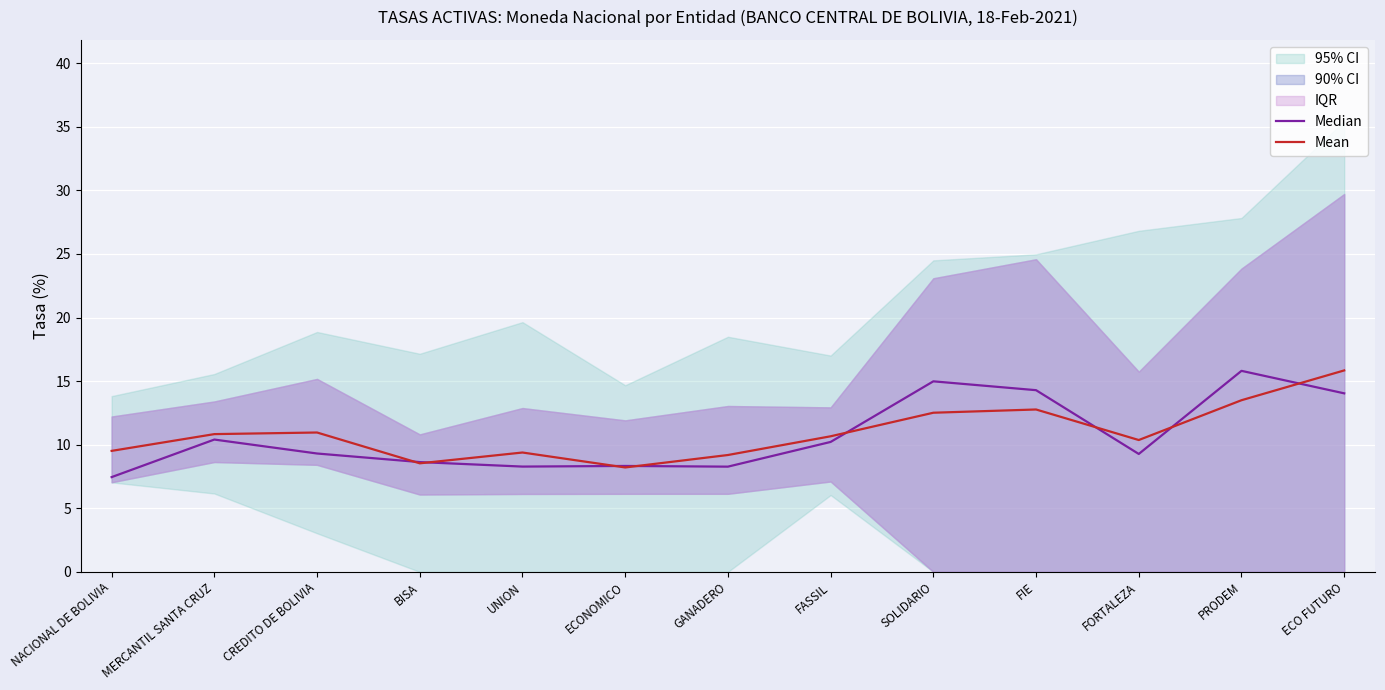

What is the label of the 7th point from the right?

GANADERO